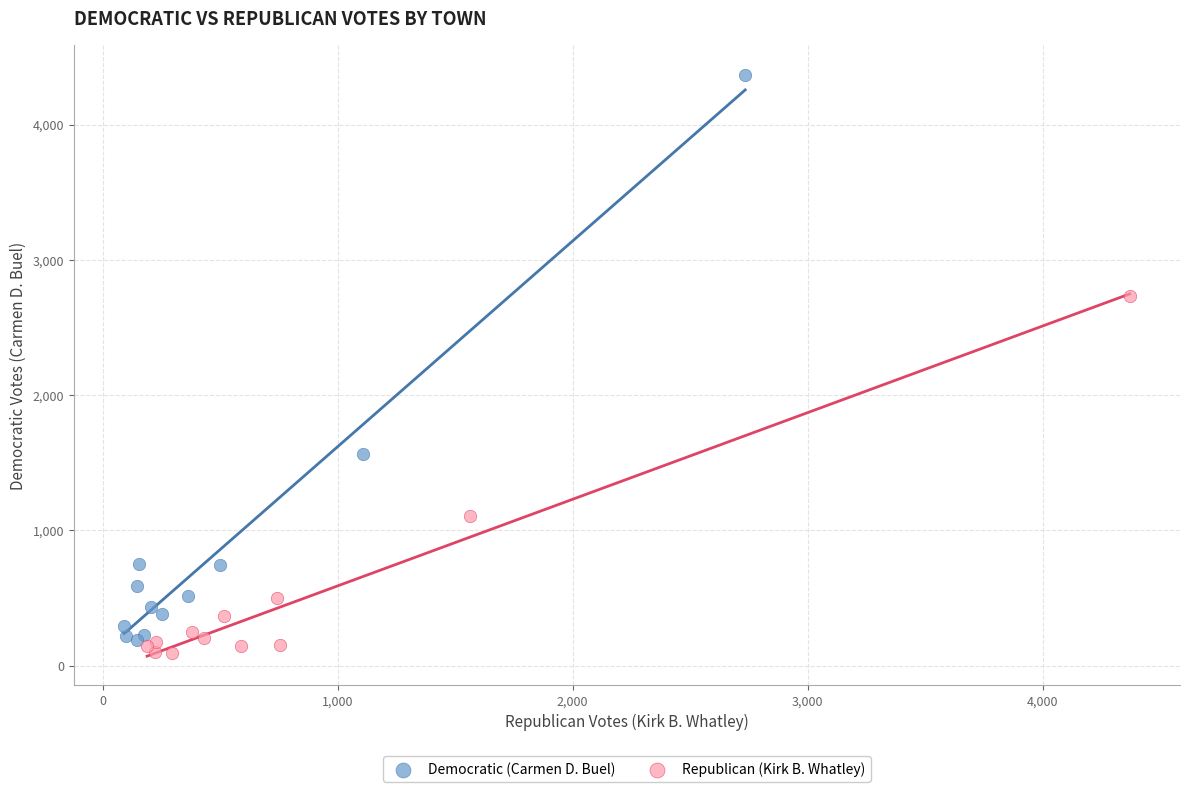

Which series contains the highest Y value?

Democratic (Carmen D. Buel)